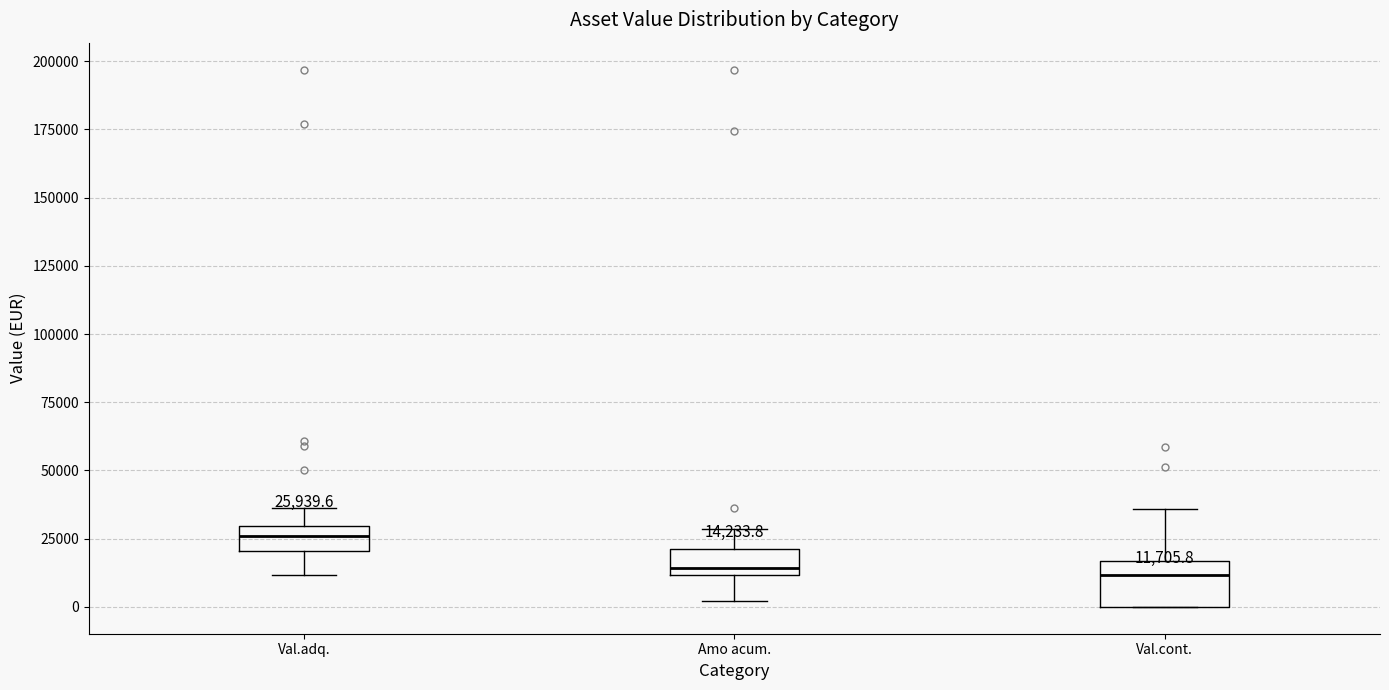

Which box is the tallest, from its lower edge to its upper edge?

Val.cont.